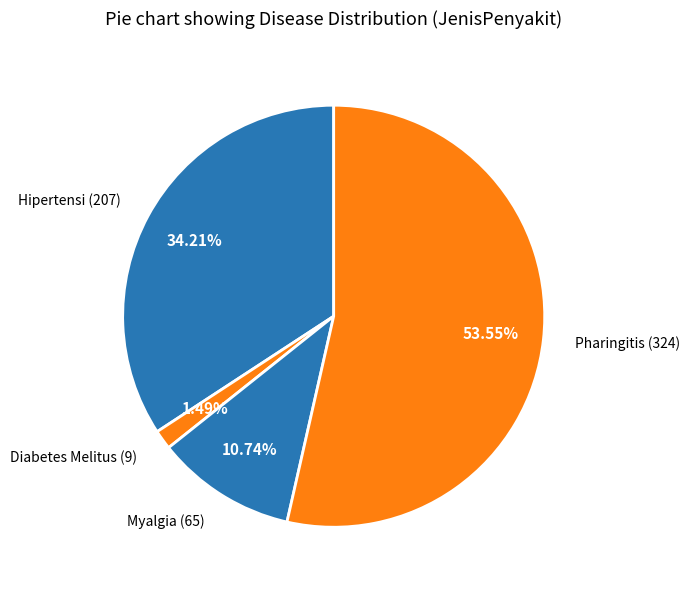

Count the number of slices in the pie.

4